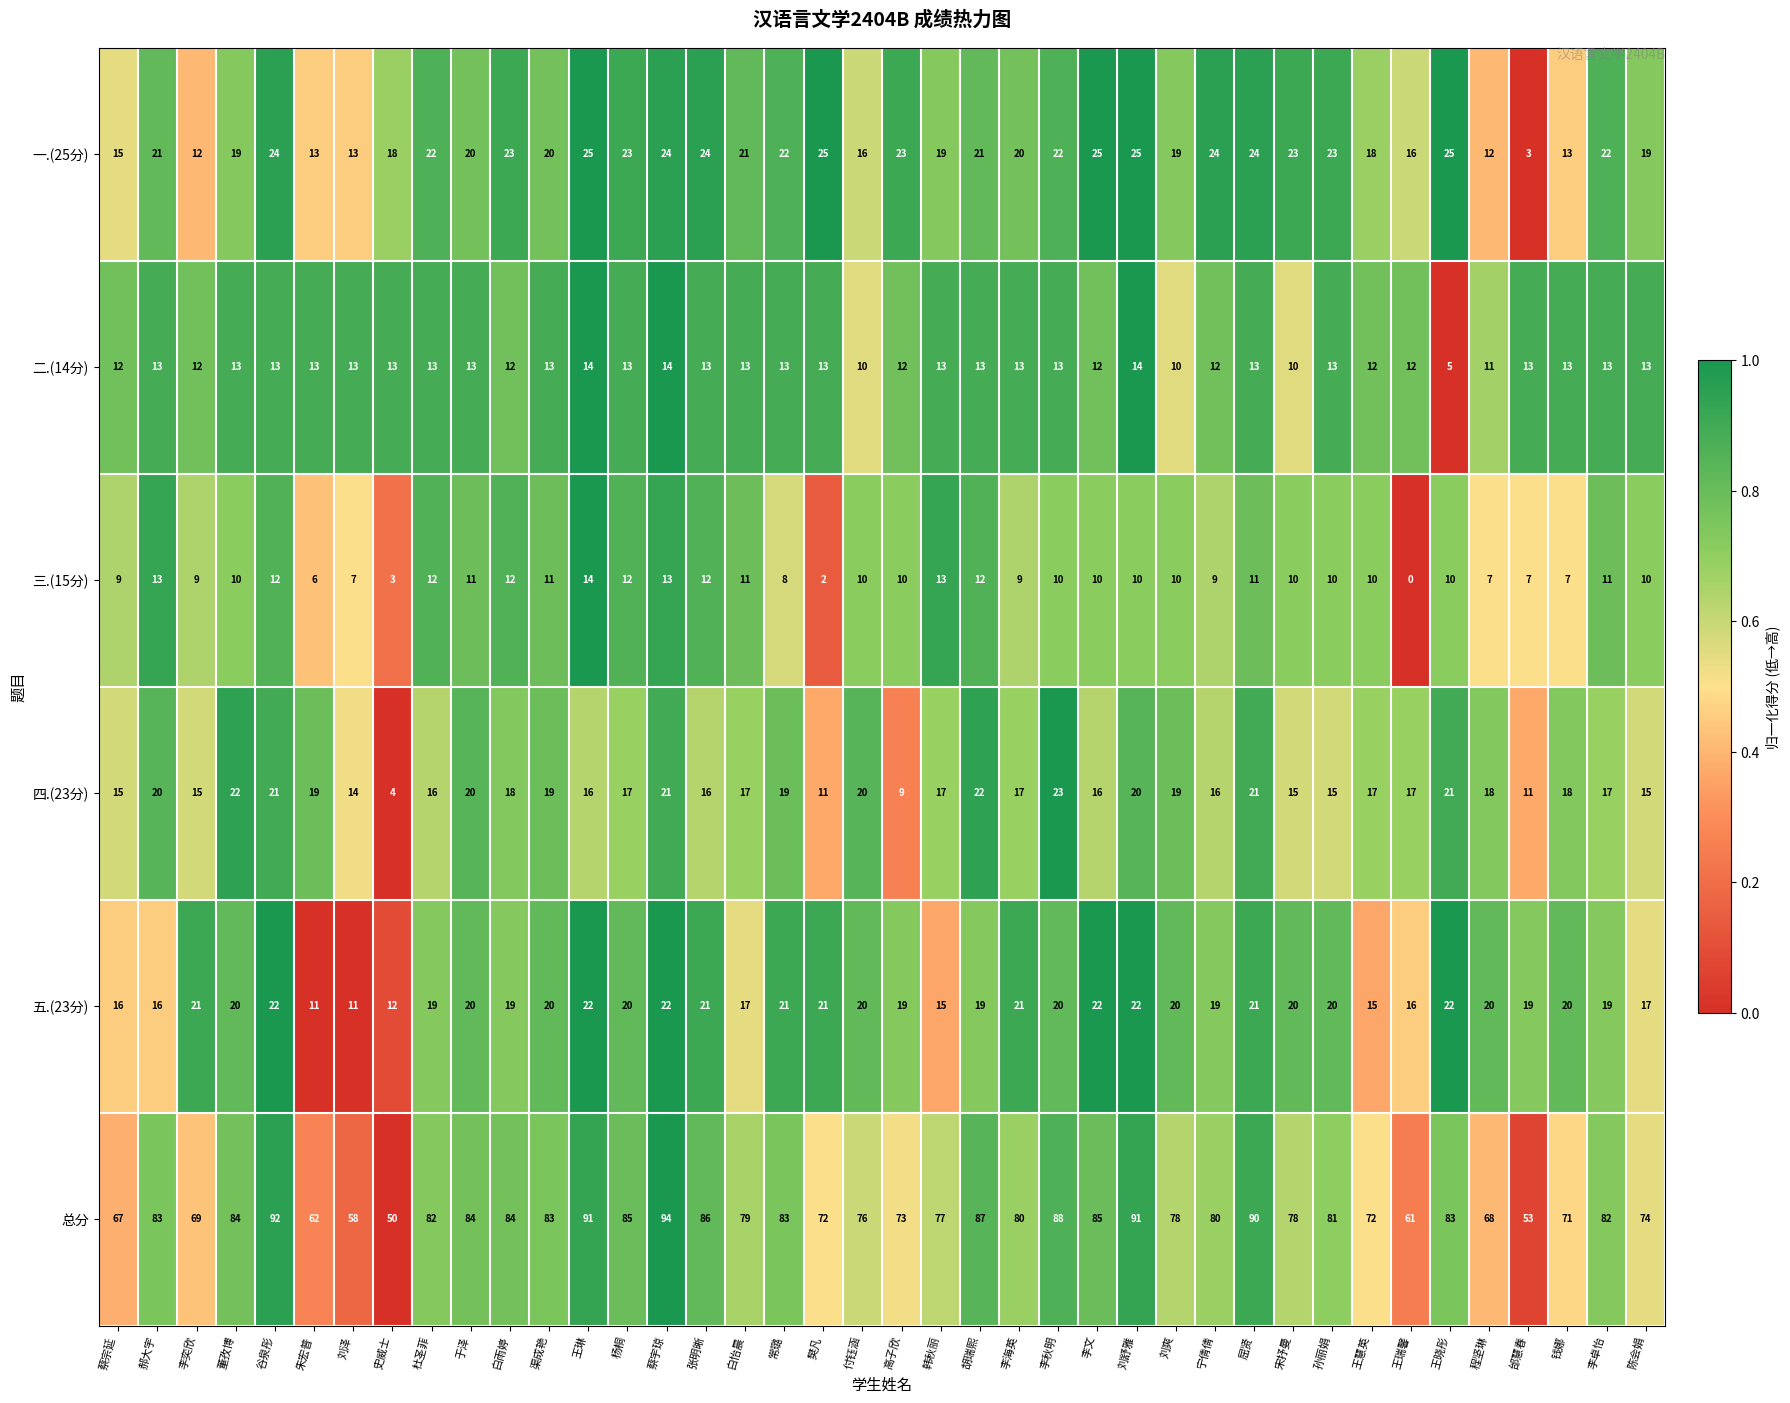

How many series are shown in this chart?

6